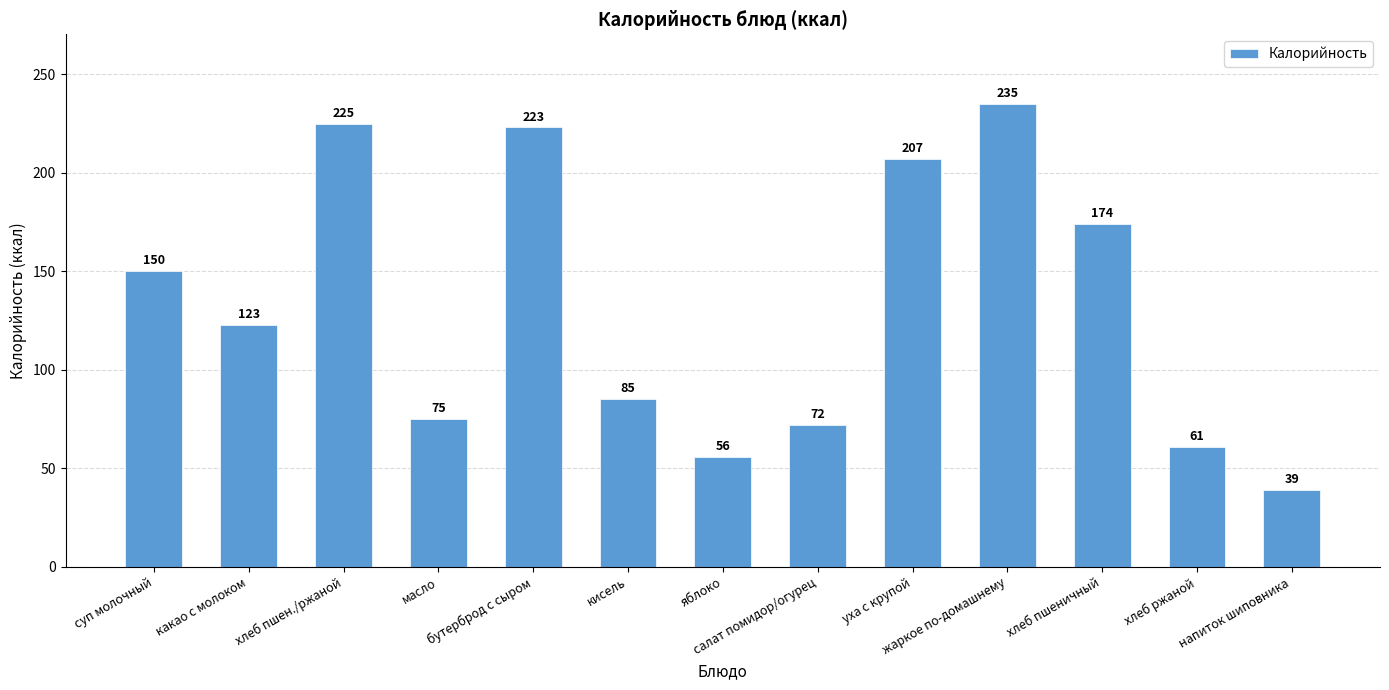

At which category does the chart reach its minimum across all series?

напиток шиповника